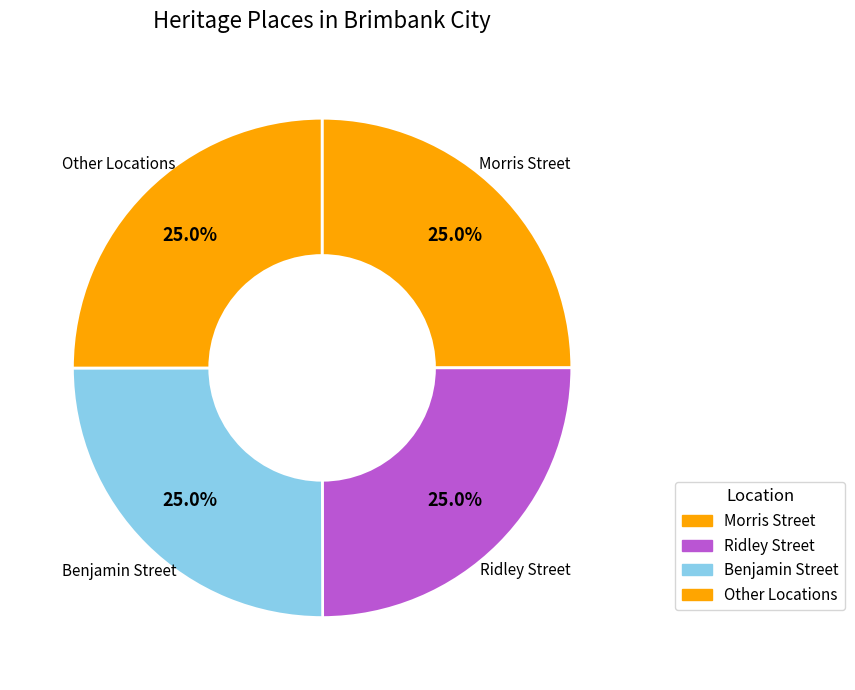

How many slices are in this pie chart?

4